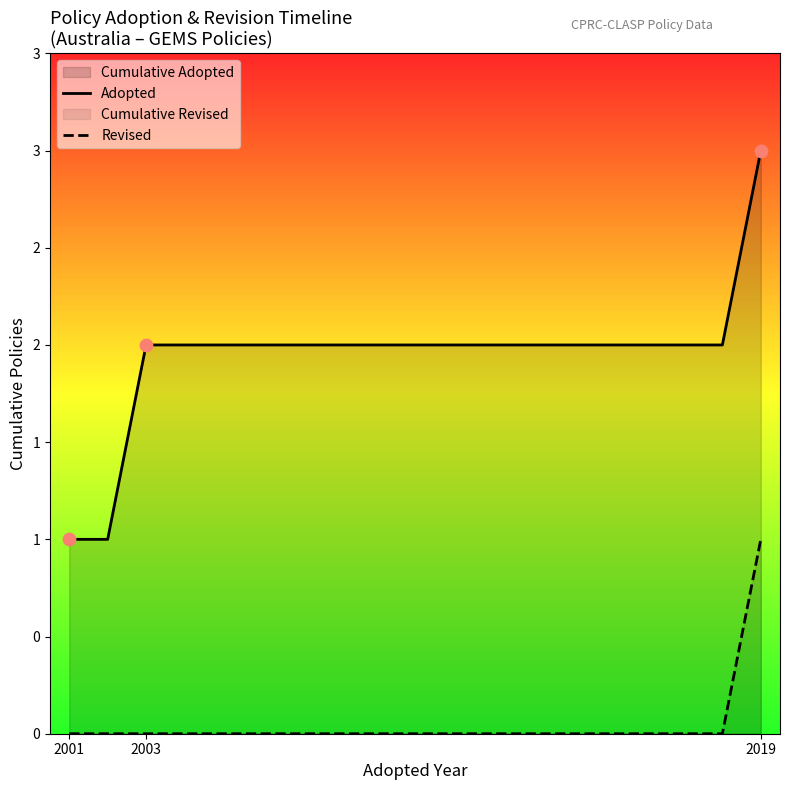

Which series has the largest total across all categories?

Adopted